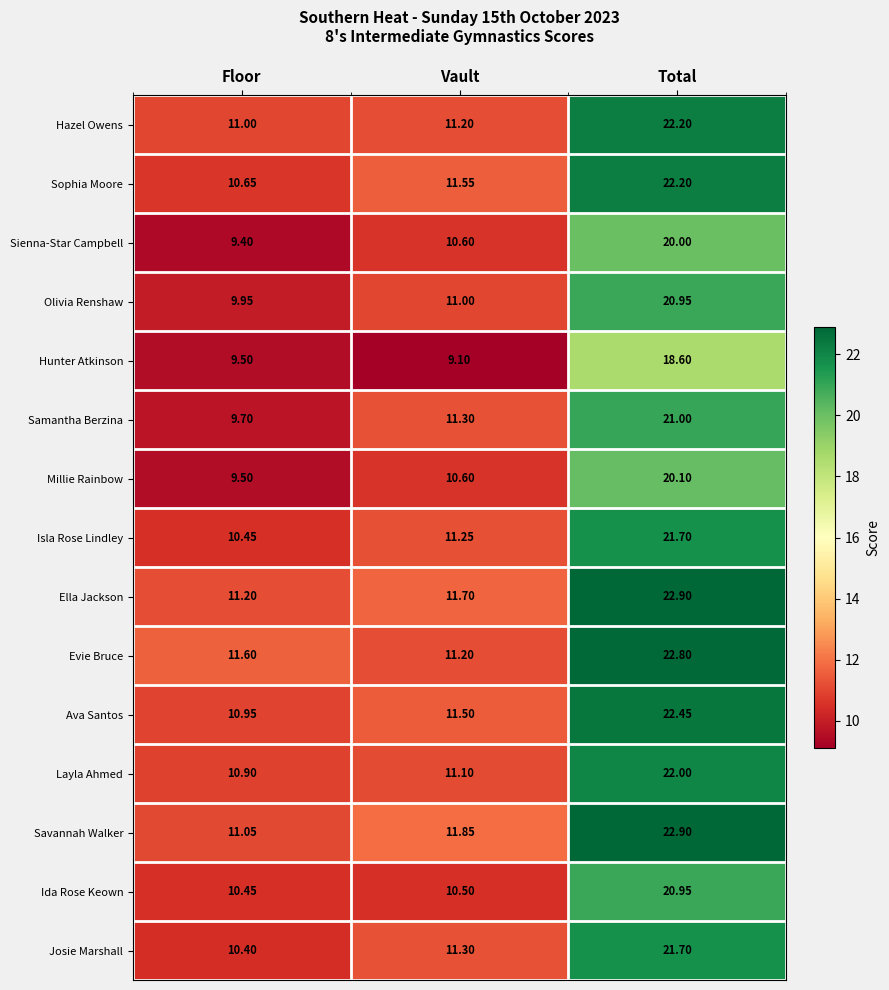

Where is Hazel Owens nearest to the value 16?

Vault